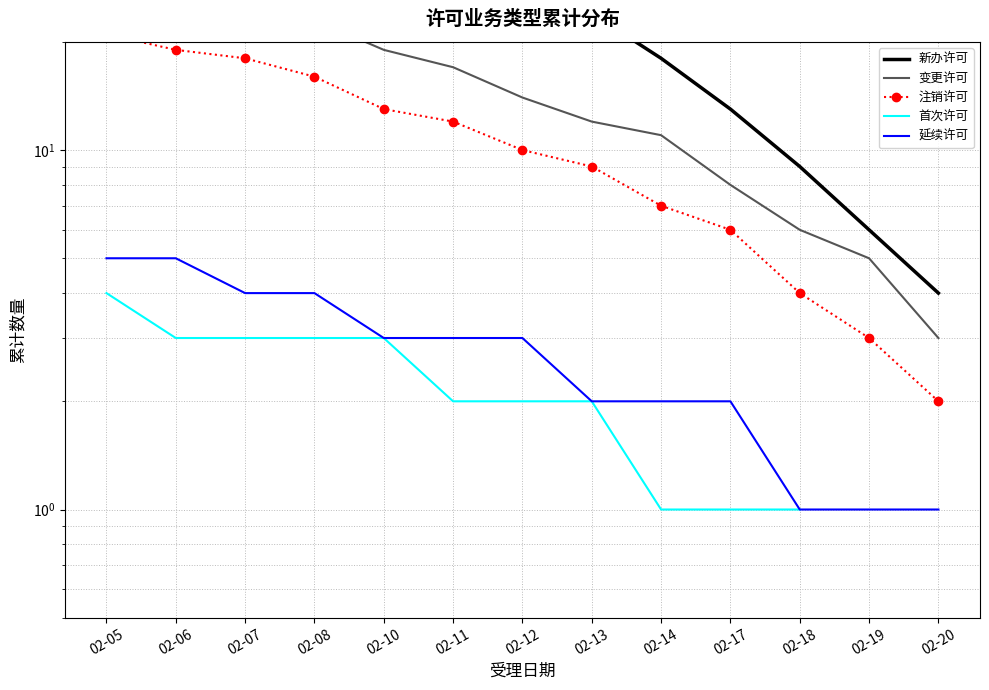

At which label does 注销许可 first exceed 10?

02-05